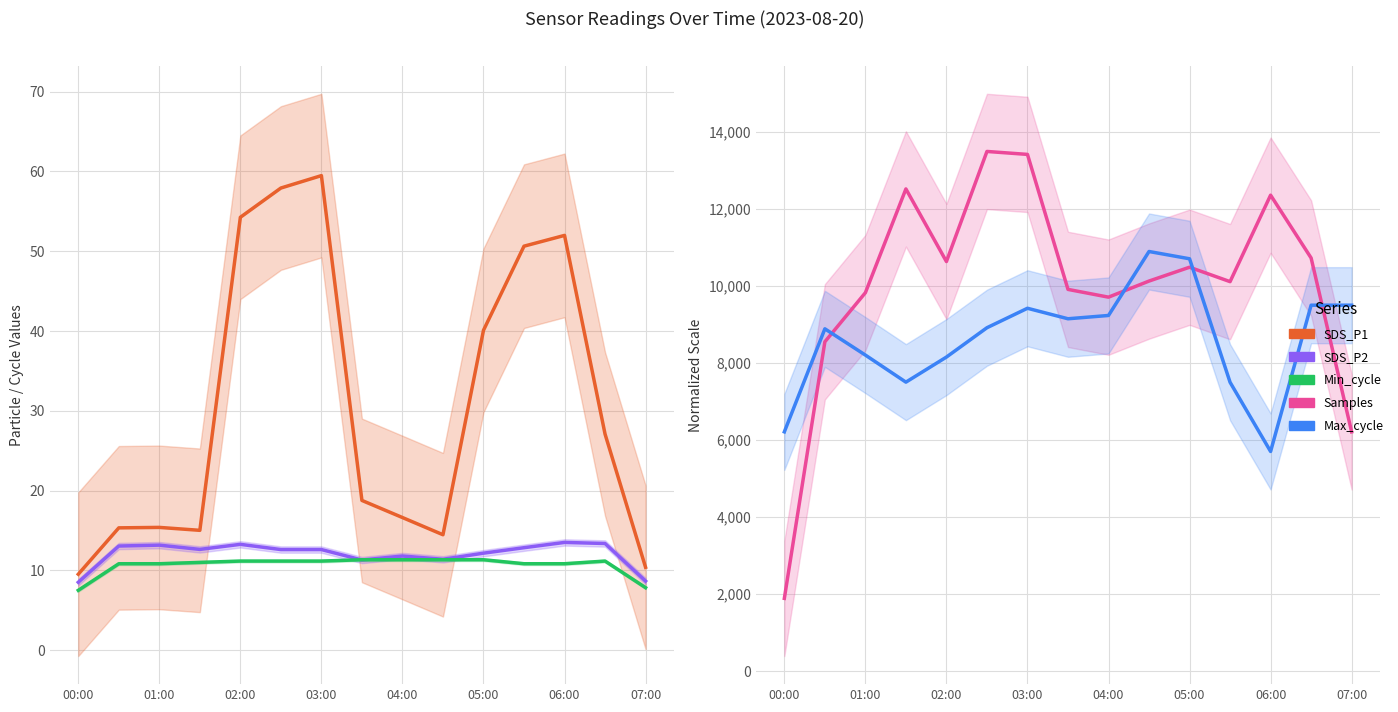

True or false: Min_cycle and Samples cross at least once.

False